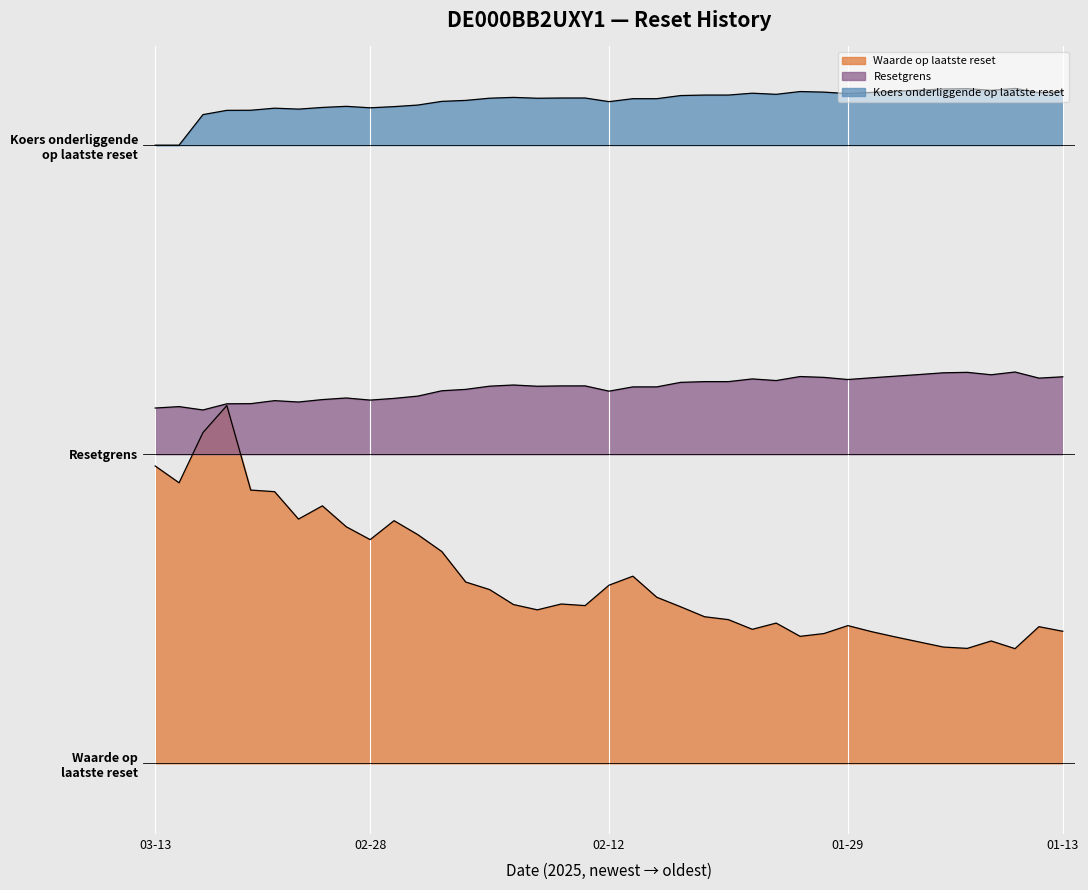

Where does the Waarde op laatste reset series first go above 179?

03-13